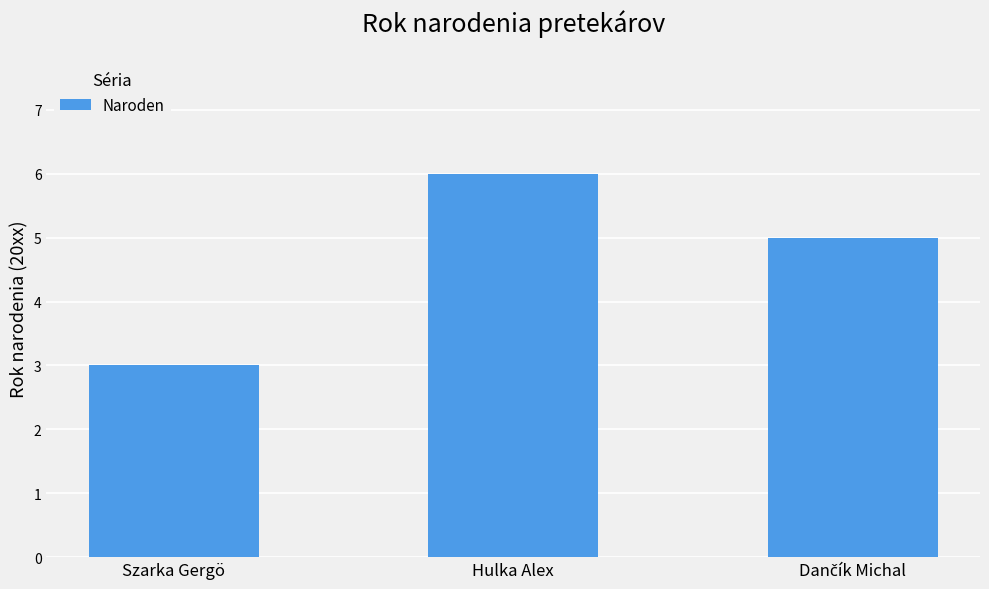

How many distinct data groups are displayed?

1